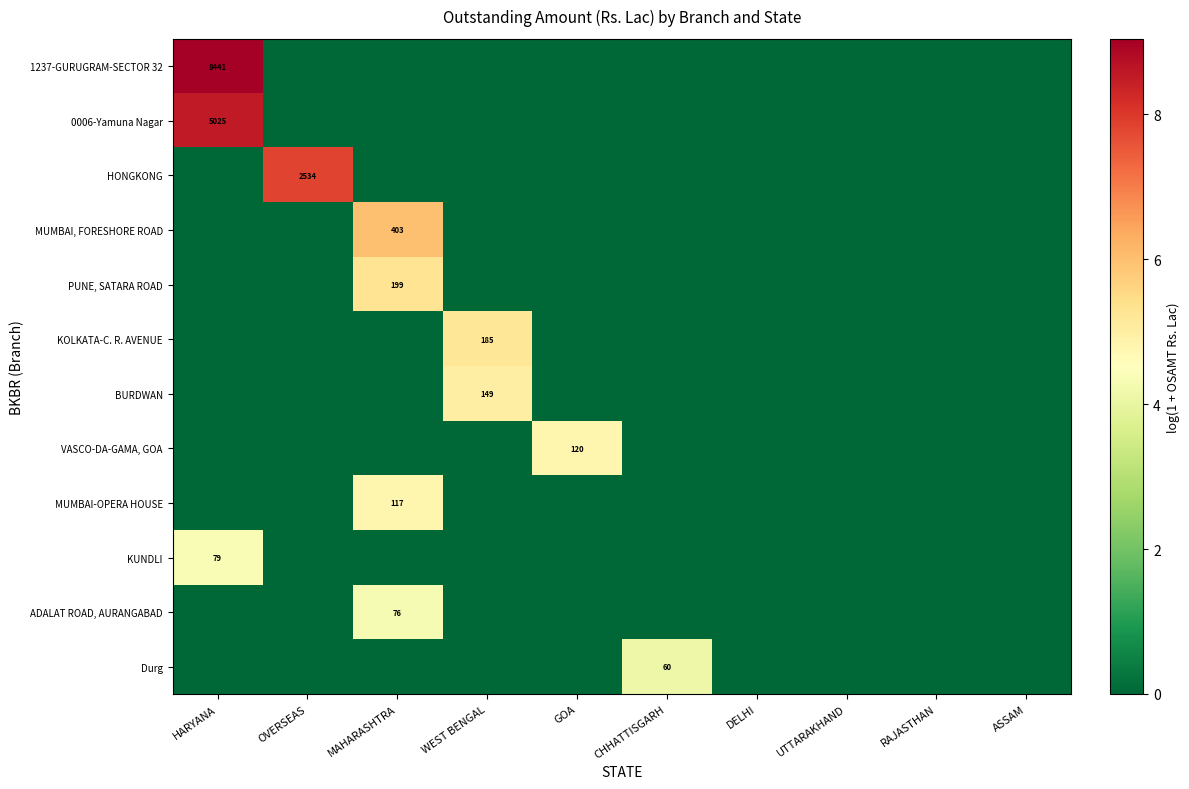

What is the difference between the maximum and minimum values in the row_8 series?

4.8